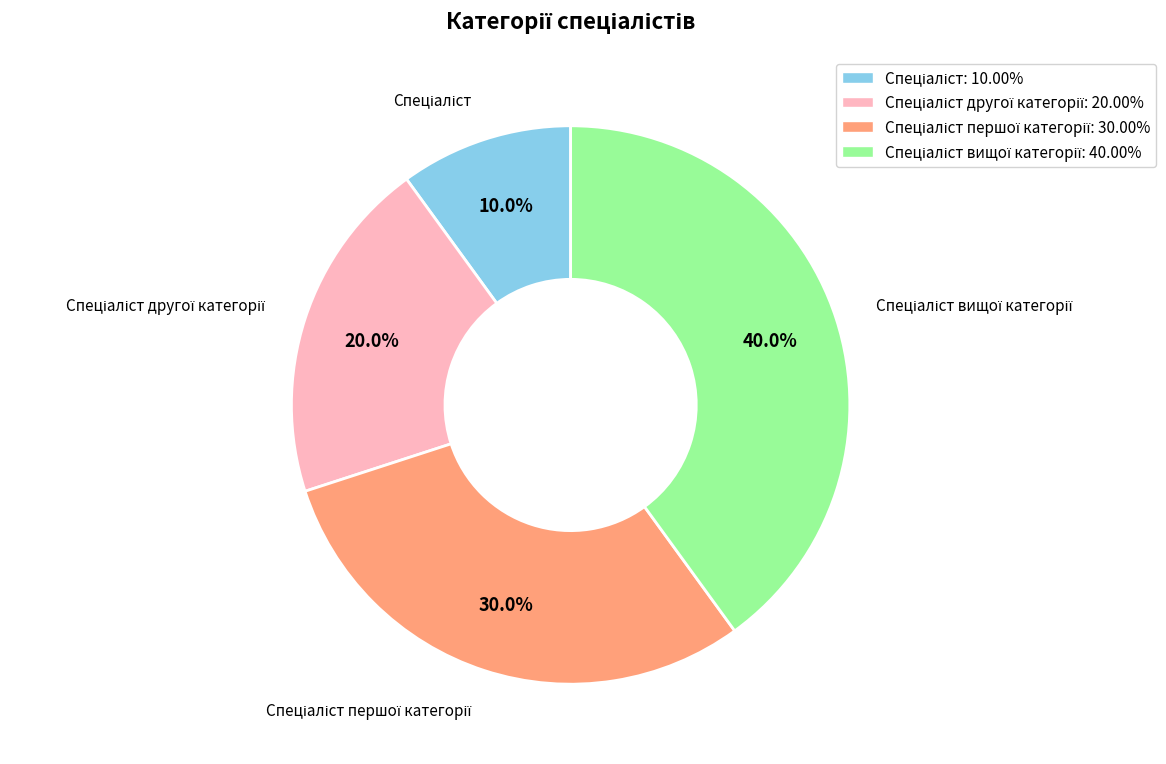

Is there any slice that represents more than half of the pie?

No